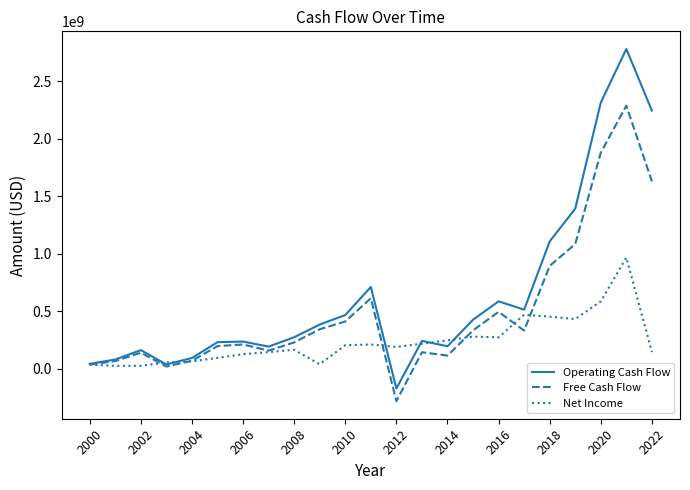

Which series has the largest total across all categories?

Operating Cash Flow